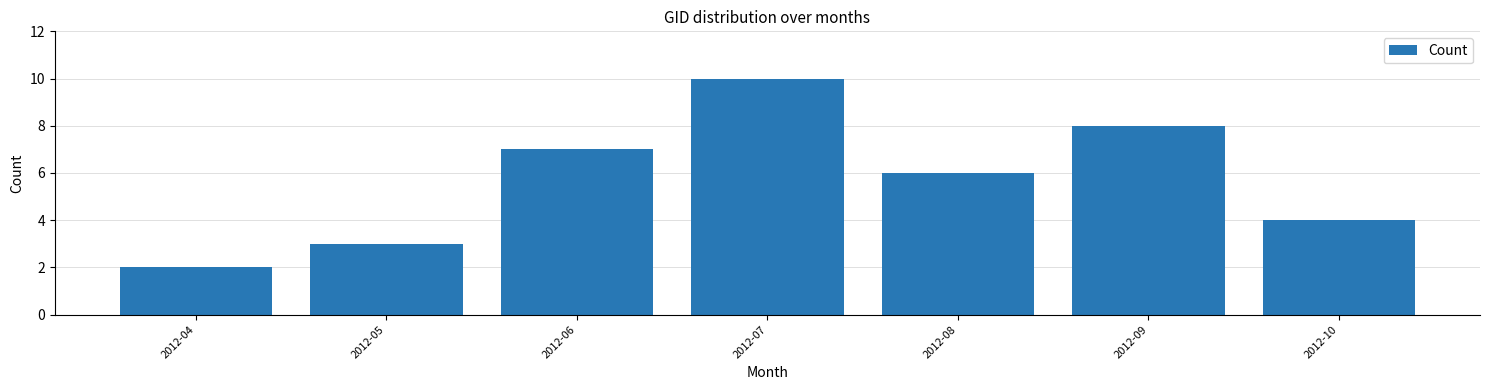

Reading left to right, list all the values displayed in this chart.

2	3	7	10	6	8	4